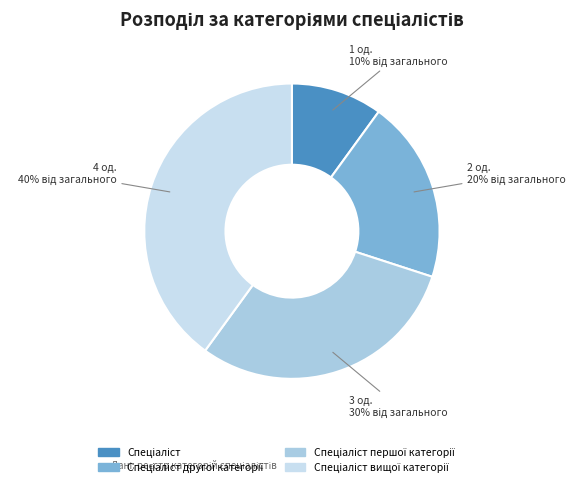

How many slices are in this pie chart?

4